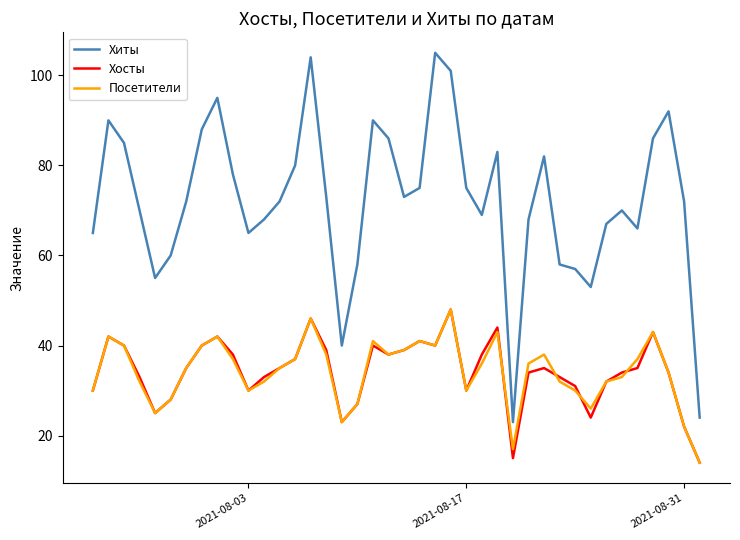

What is the highest value of the Хиты series?

105